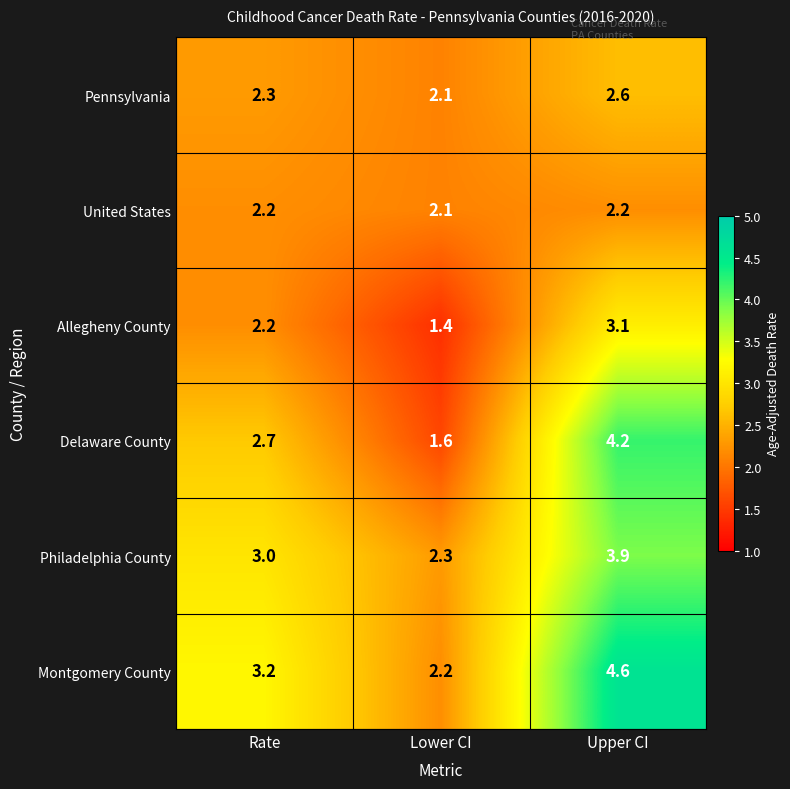

Which series has the largest total across all categories?

Montgomery County